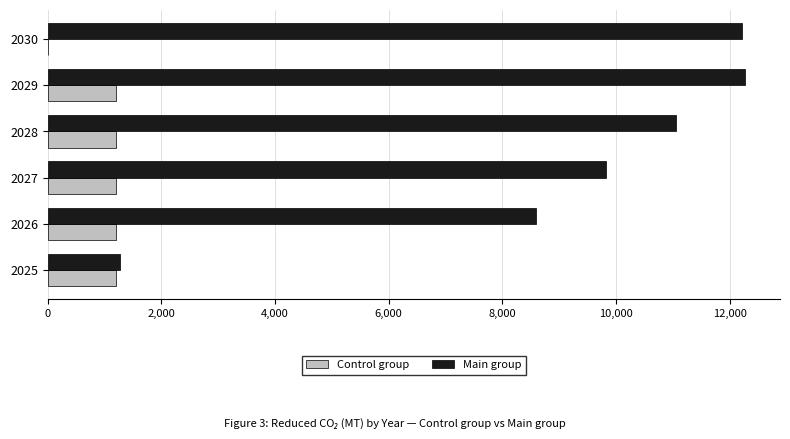

Which series changed the most between 2028 and 2029?

Main group